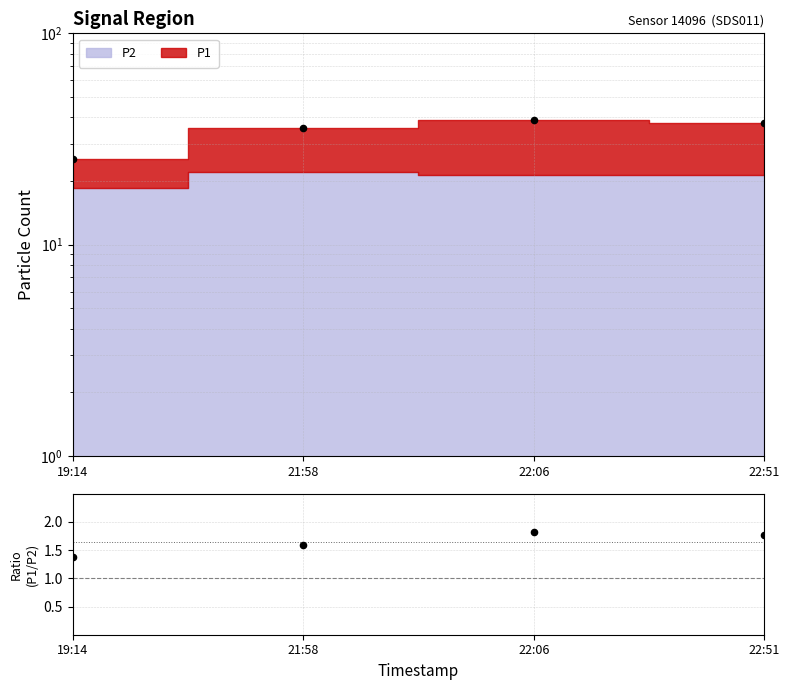

What is the ratio of the value at 22:06 to the value at 22:51?

1.0